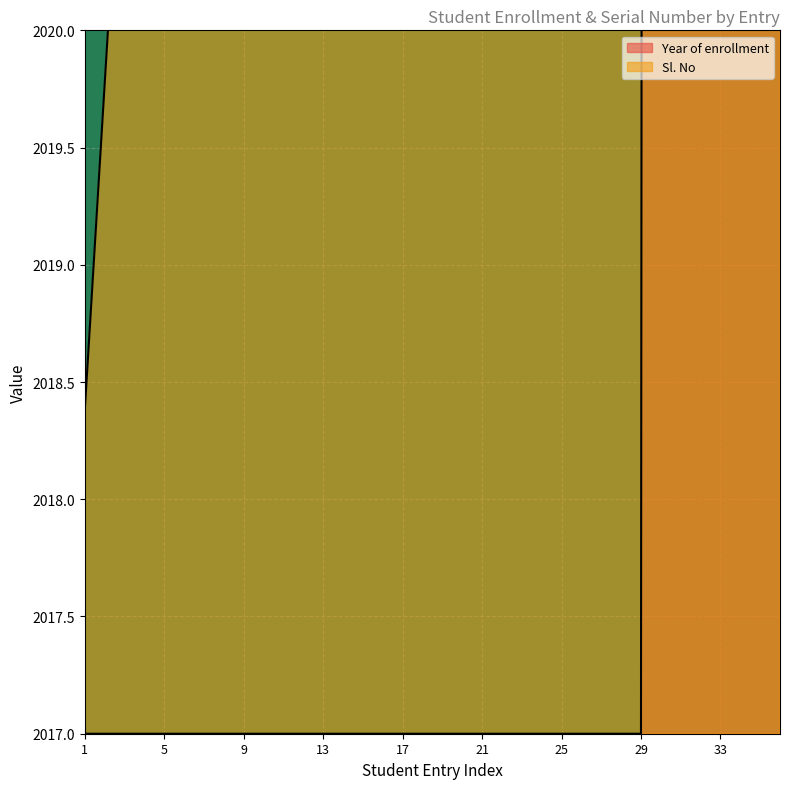

Rank the series by their average value, from highest to lowest.

Sl. No, Year of enrollment